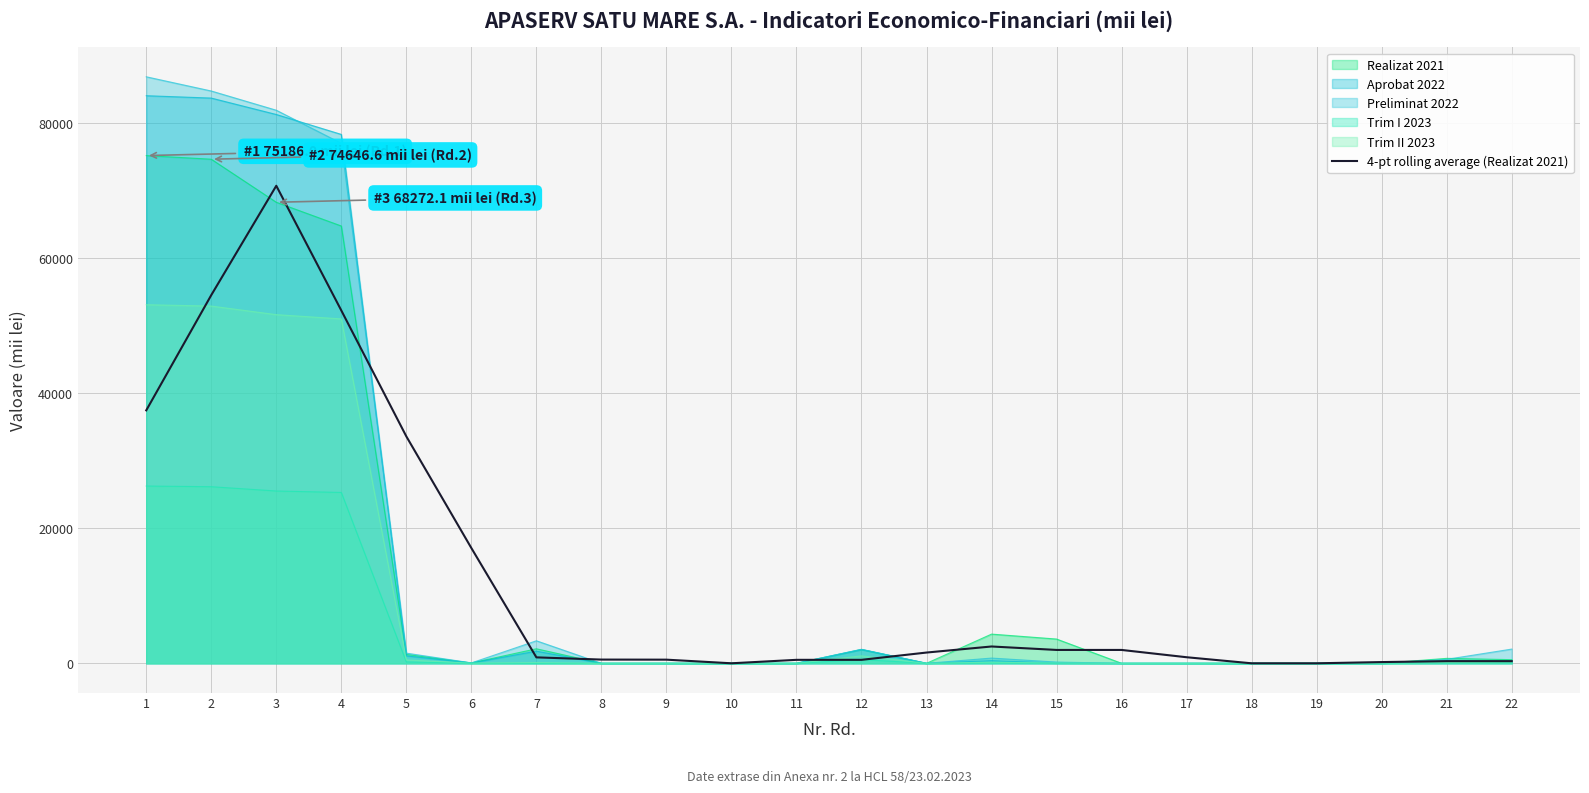

Which category has the lowest value across all series?

18